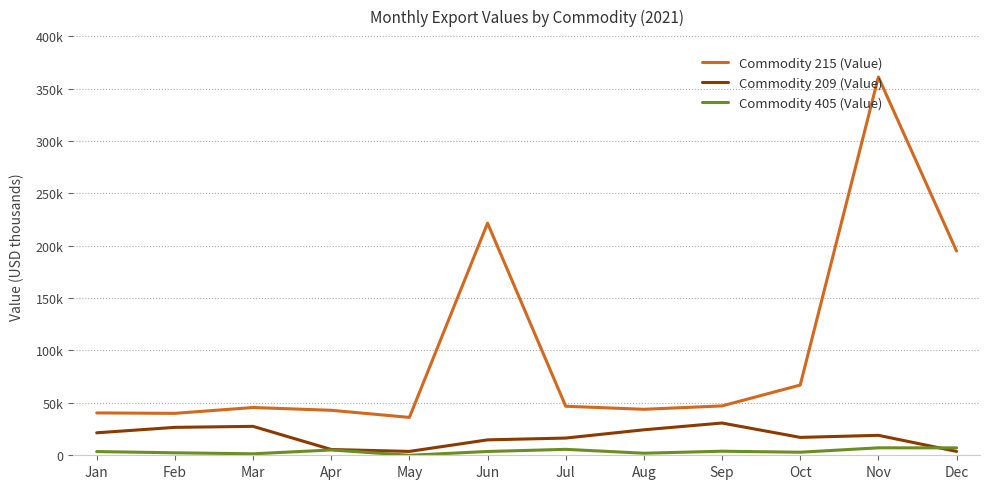

What are all the series names shown in the legend?

Commodity 215 (Value), Commodity 209 (Value), Commodity 405 (Value)